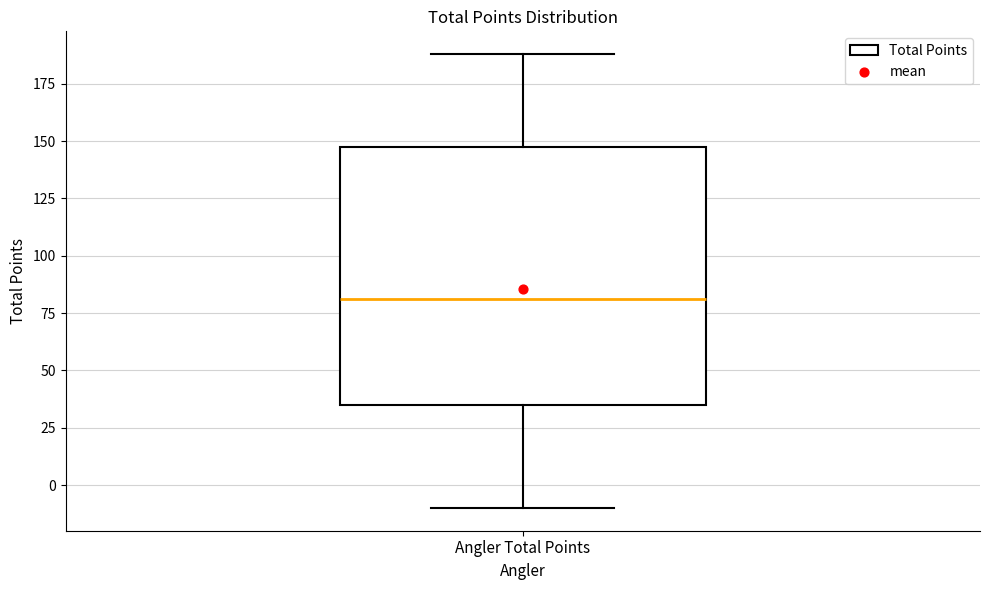

Read this box plot against the y-axis: the position of the median line, the range covered by the box, and the ends of both whiskers. The values are not printed on the chart, so give them approximately, as read against the axis.

median 80, box 35 to 150, whiskers -10 to 190